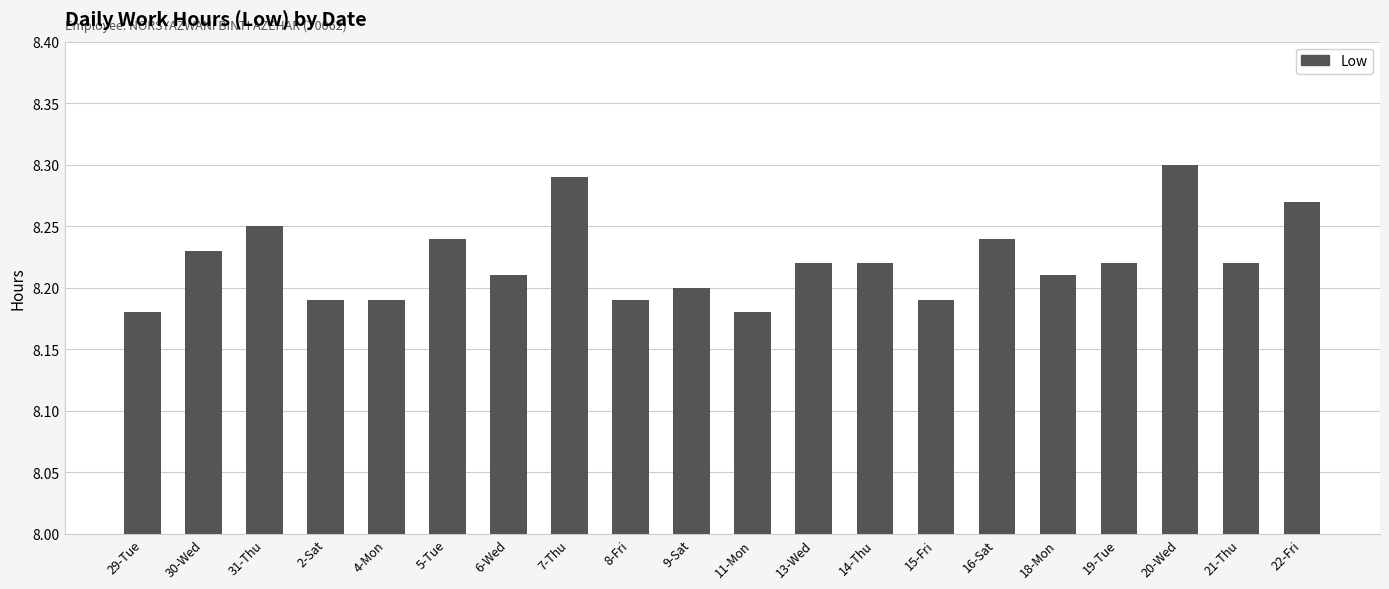

The value at 9-Sat is 8.2. True or false?

True